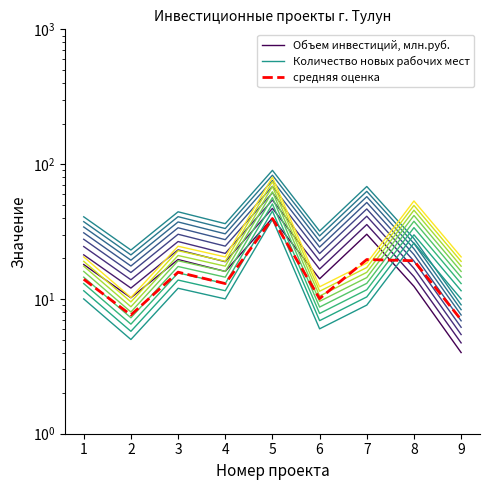

Reading left to right, what are all the values shown in this chart?

Объем инвестиций, млн.руб.: 1=18.0	2=10.2	3=19.6	4=16.0	5=39.8	6=14.1	7=30.2	8=12.4	9=4.0
Количество новых рабочих мест: 1=10.0	2=5.0	3=12.0	4=10.0	5=39.0	6=6.0	7=9.0	8=26.0	9=10.0
средняя оценка: 1=14.0	2=7.6	3=15.8	4=13.0	5=39.4	6=10.1	7=19.6	8=19.2	9=7.0